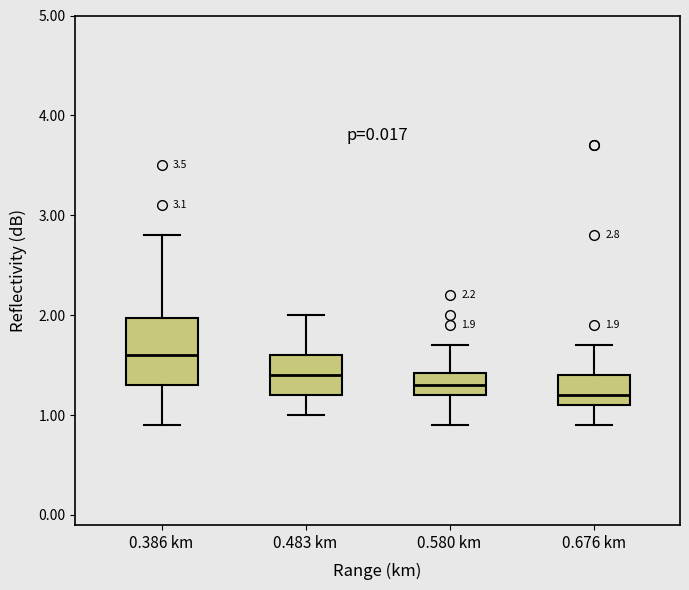

Which box has the highest median line?

0.386 km